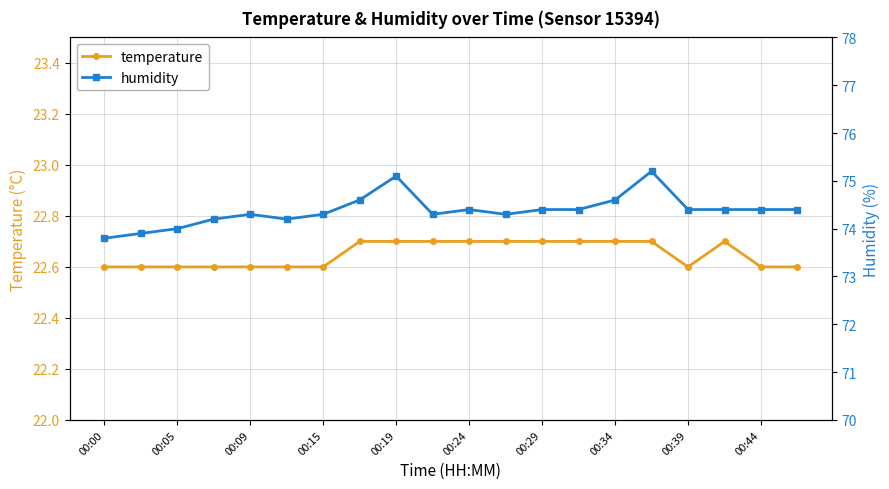

What is the minimum value for temperature?

22.6